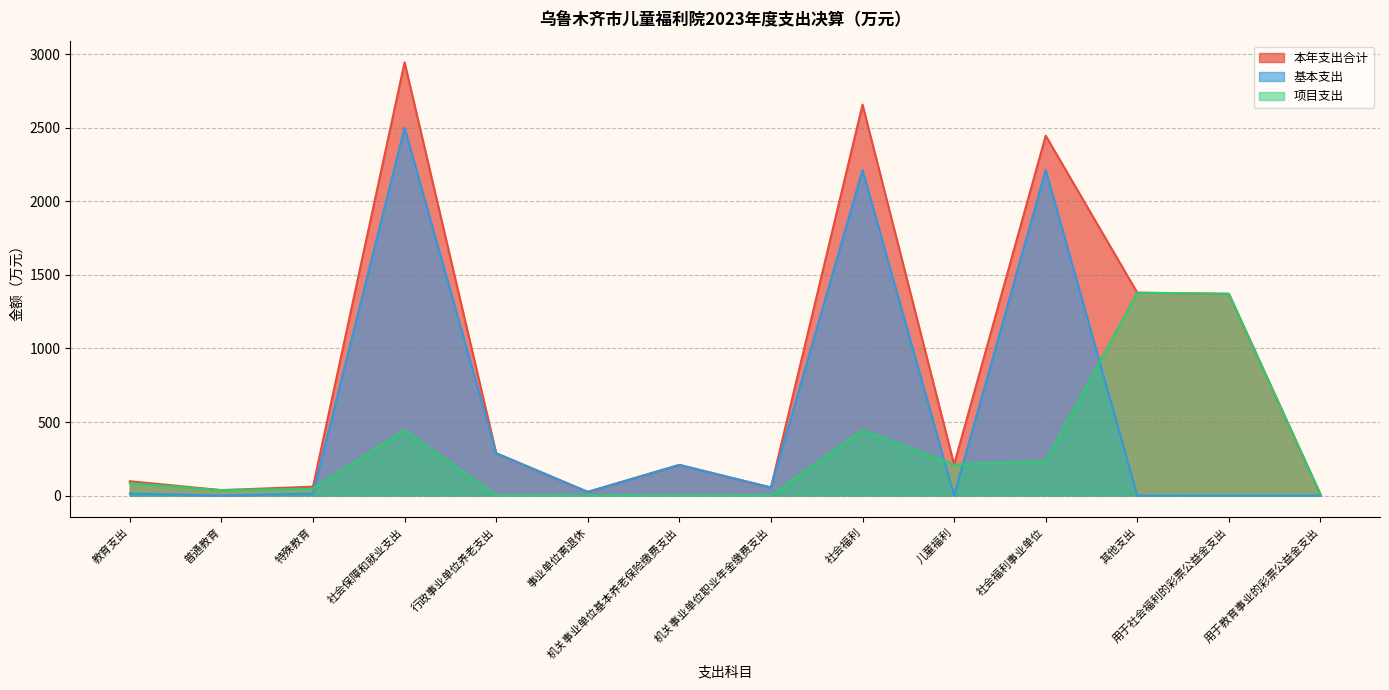

How many distinct data groups are displayed?

3